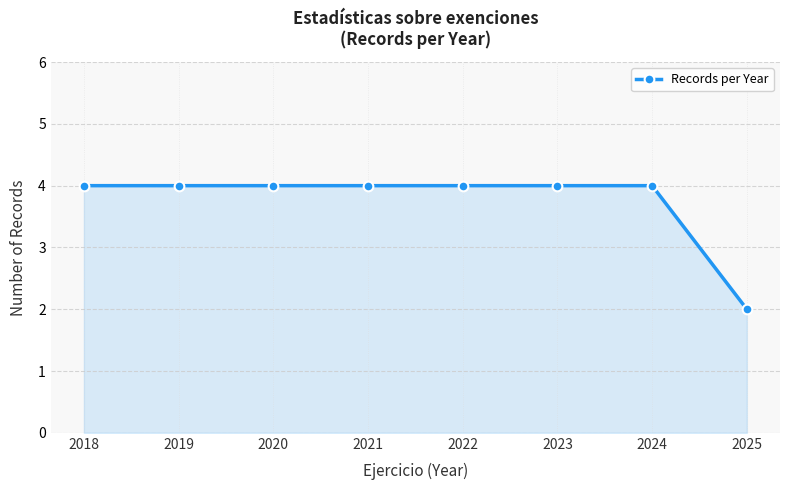

Does the chart have visible grid lines?

Yes